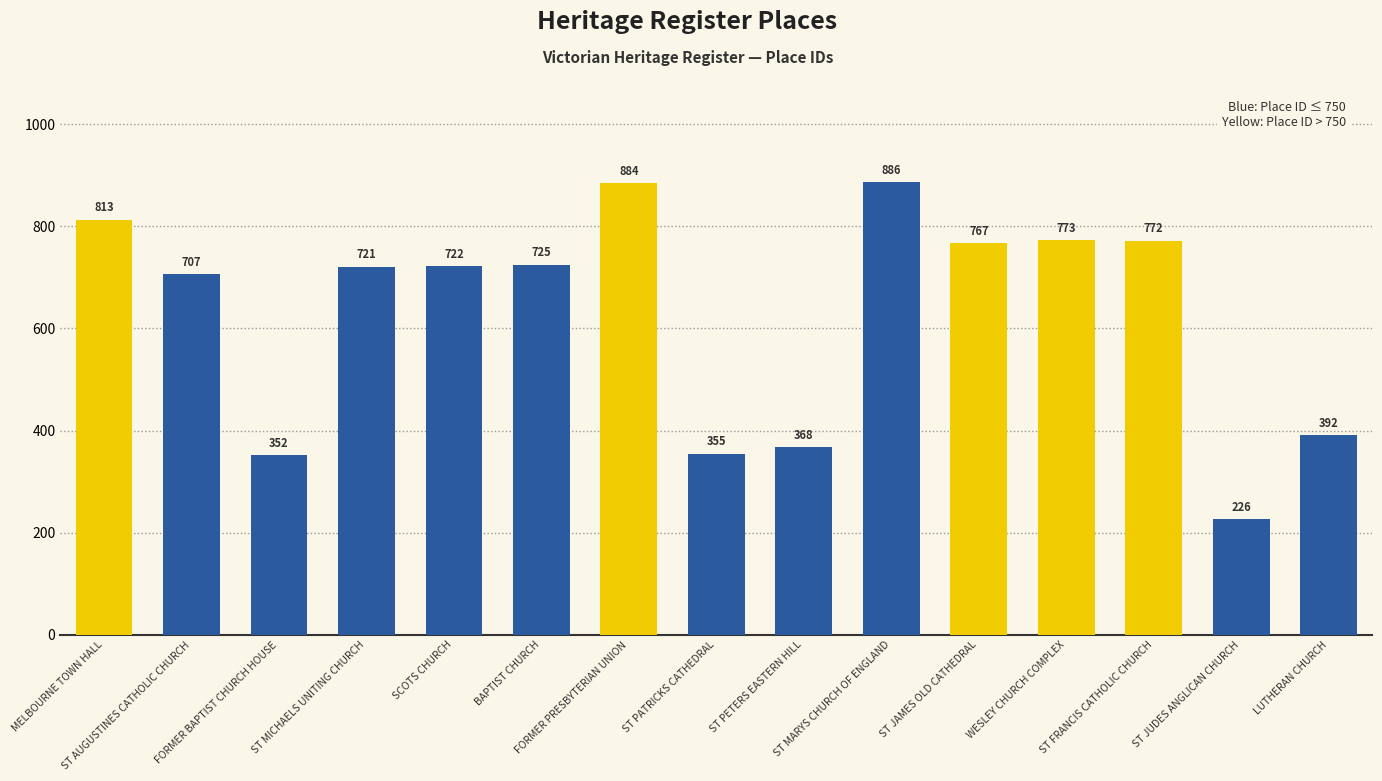

Which category has the highest value across all series?

ST MARYS CHURCH OF ENGLAND